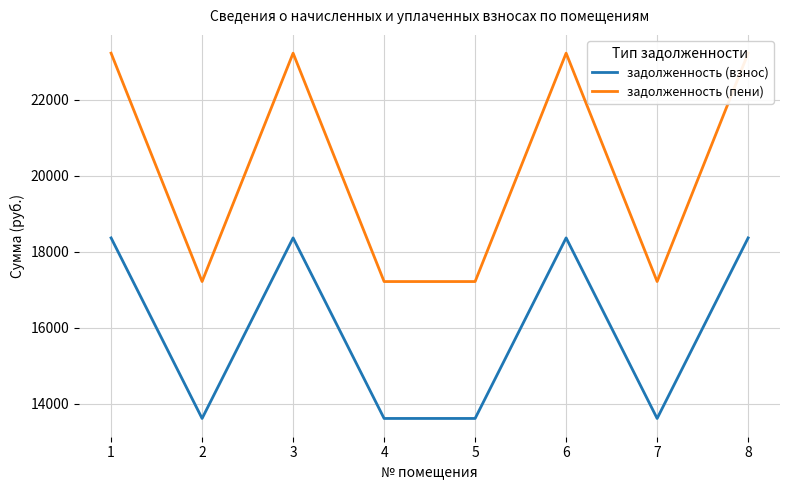

The value of задолженность (взнос) at 6 is 18366.4. True or false?

True